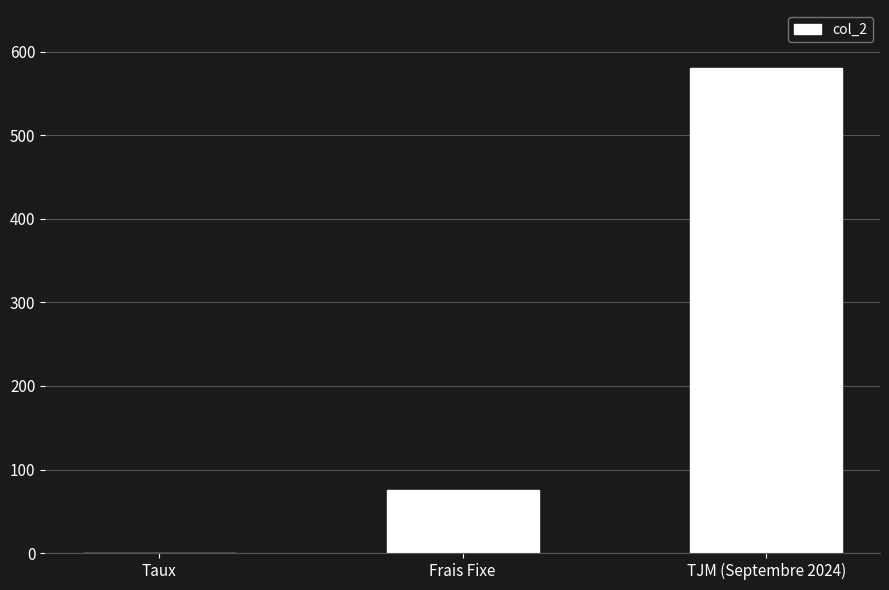

True or false: the data shows 75.0 at Frais Fixe.

True